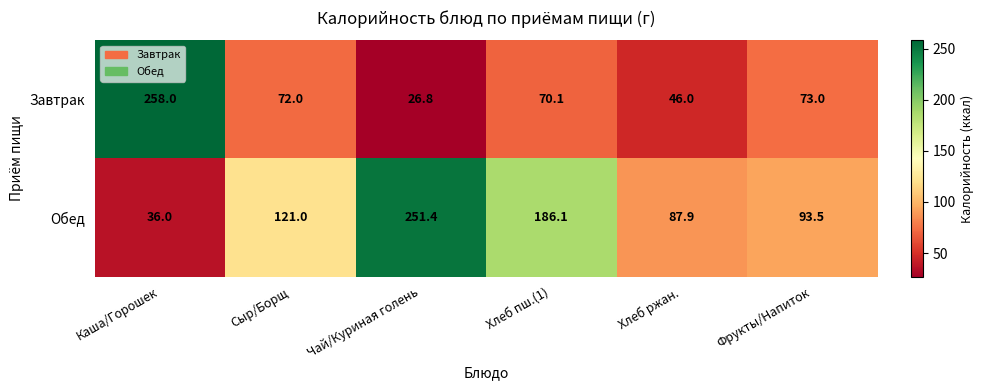

What is the smallest value displayed?

26.8